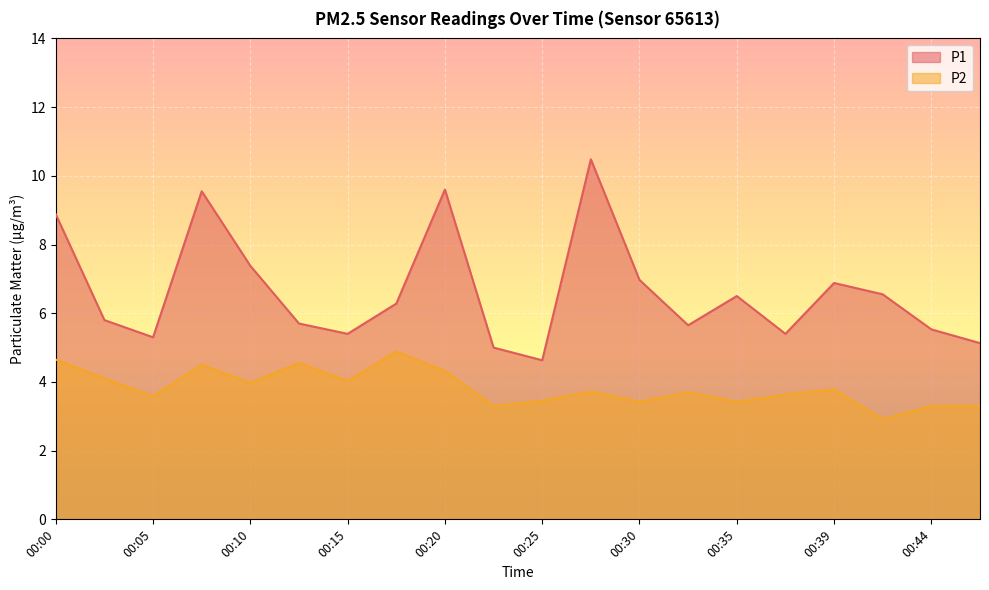

At how many categories does at least one series exceed 7?

5